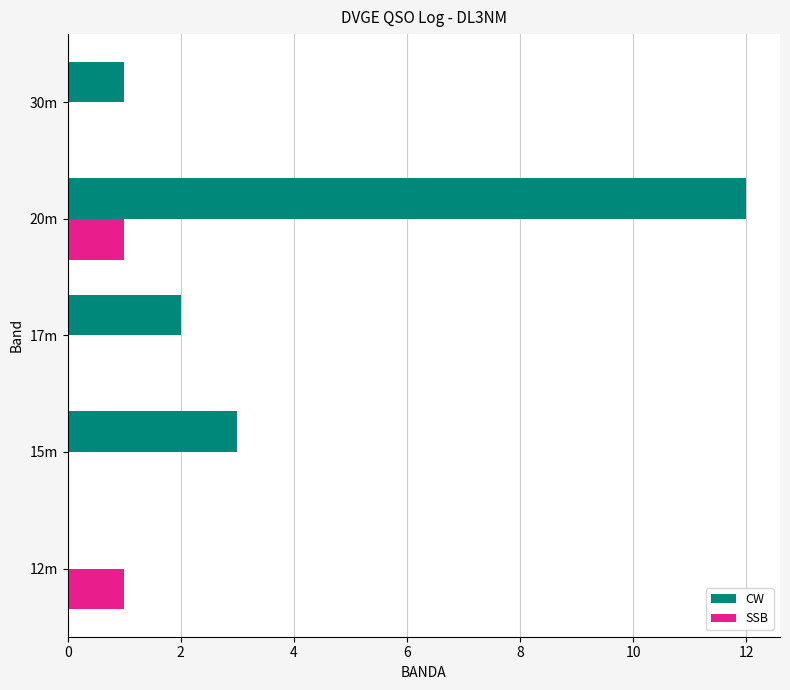

Which series has the widest spread of values?

CW